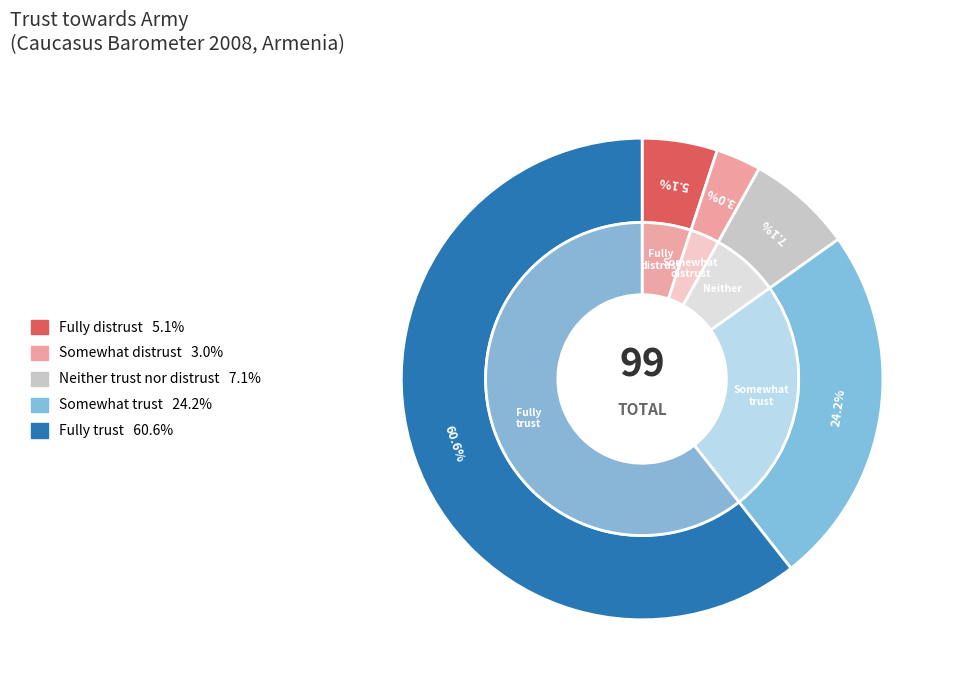

Is it true that Fully trust is 61% of the pie?

True